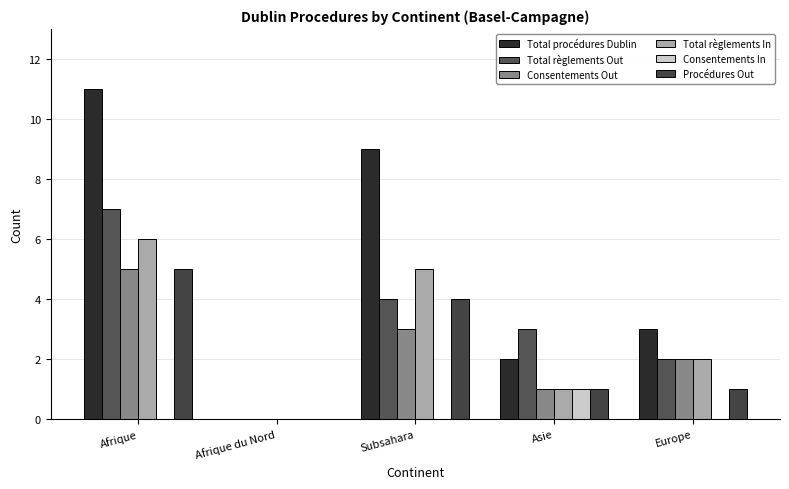

What is the highest value of the Total procédures Dublin series?

11